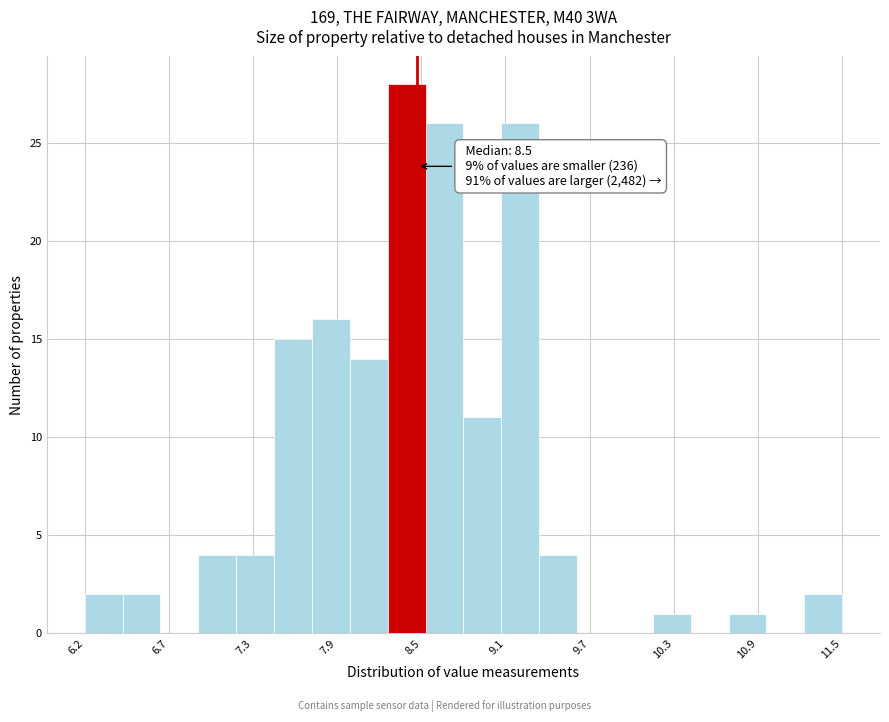

Around what value on the x-axis is the tallest bar? Give the approximate position of its centre, as read against the axis.

8.4